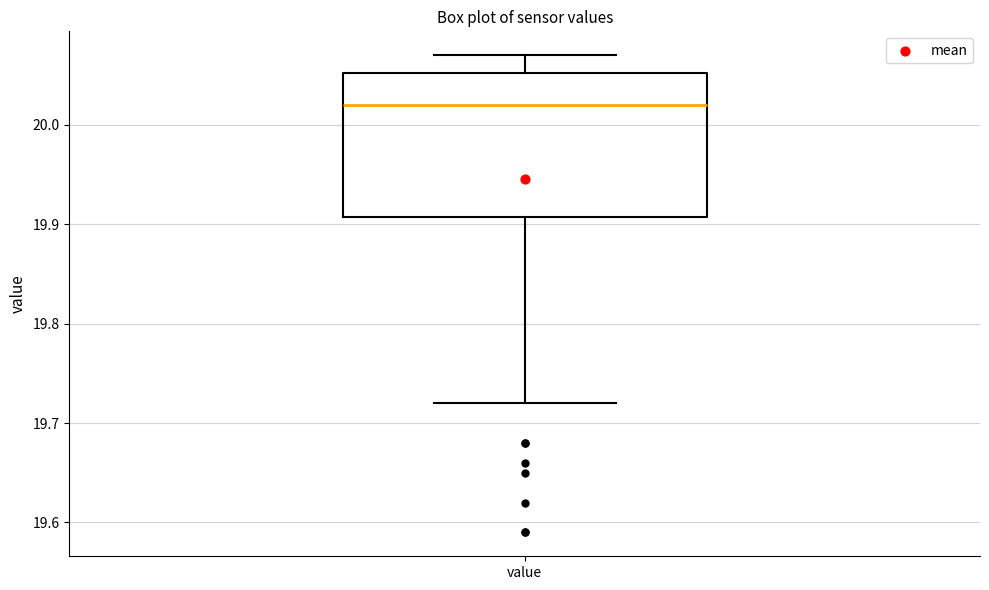

Read this box plot against the y-axis: the position of the median line, the range covered by the box, and the ends of both whiskers. The values are not printed on the chart, so give them approximately, as read against the axis.

median 20.02, box 19.91 to 20.05, whiskers 19.72 to 20.07